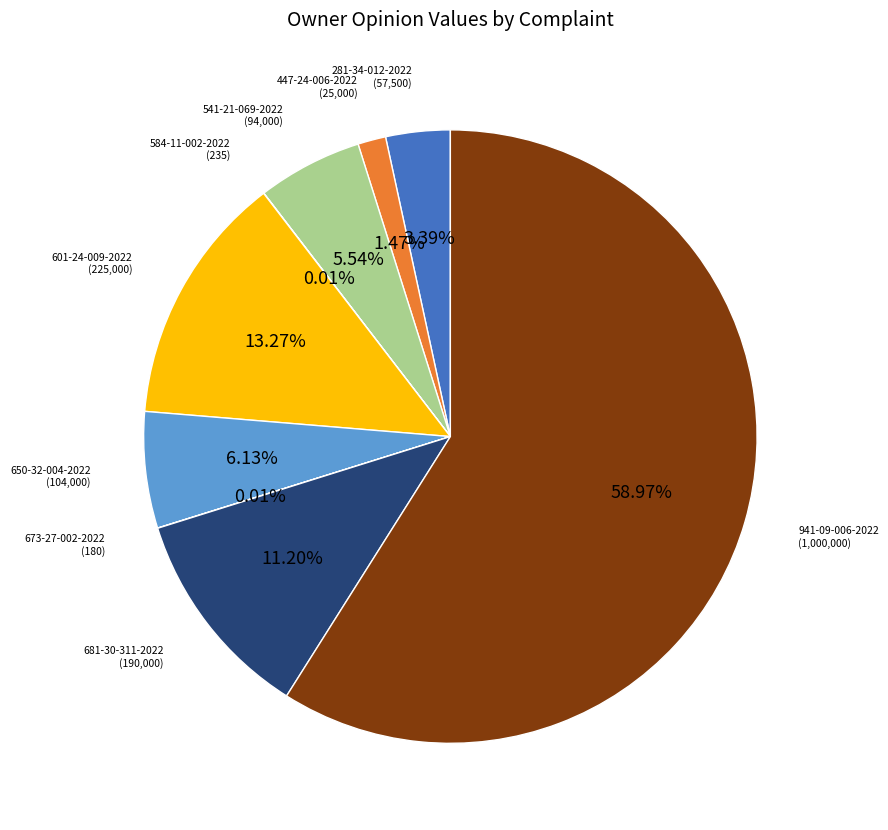

Does any single category account for the majority?

Yes